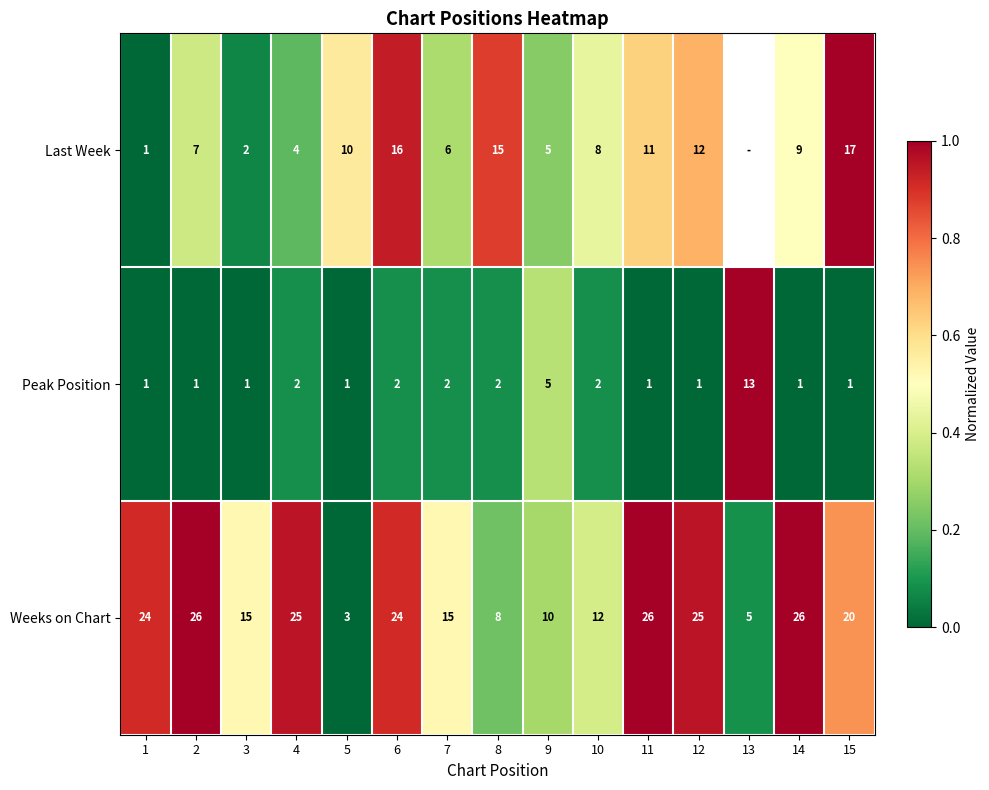

Rank the series at 5 from highest to lowest value.

Last Week, Weeks on Chart, Peak Position